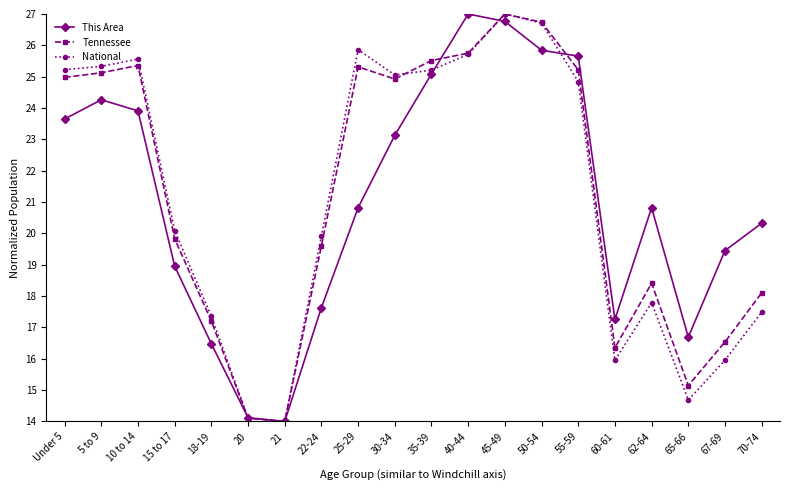

What is the sum of all National values?

423.9